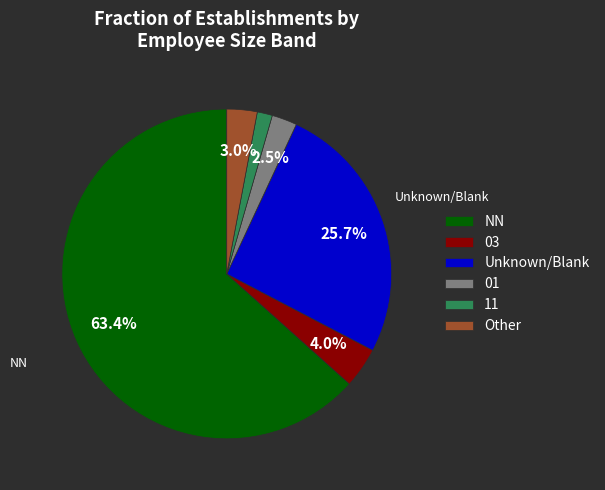

To the nearest percent, what percentage of the pie is NN?

63%